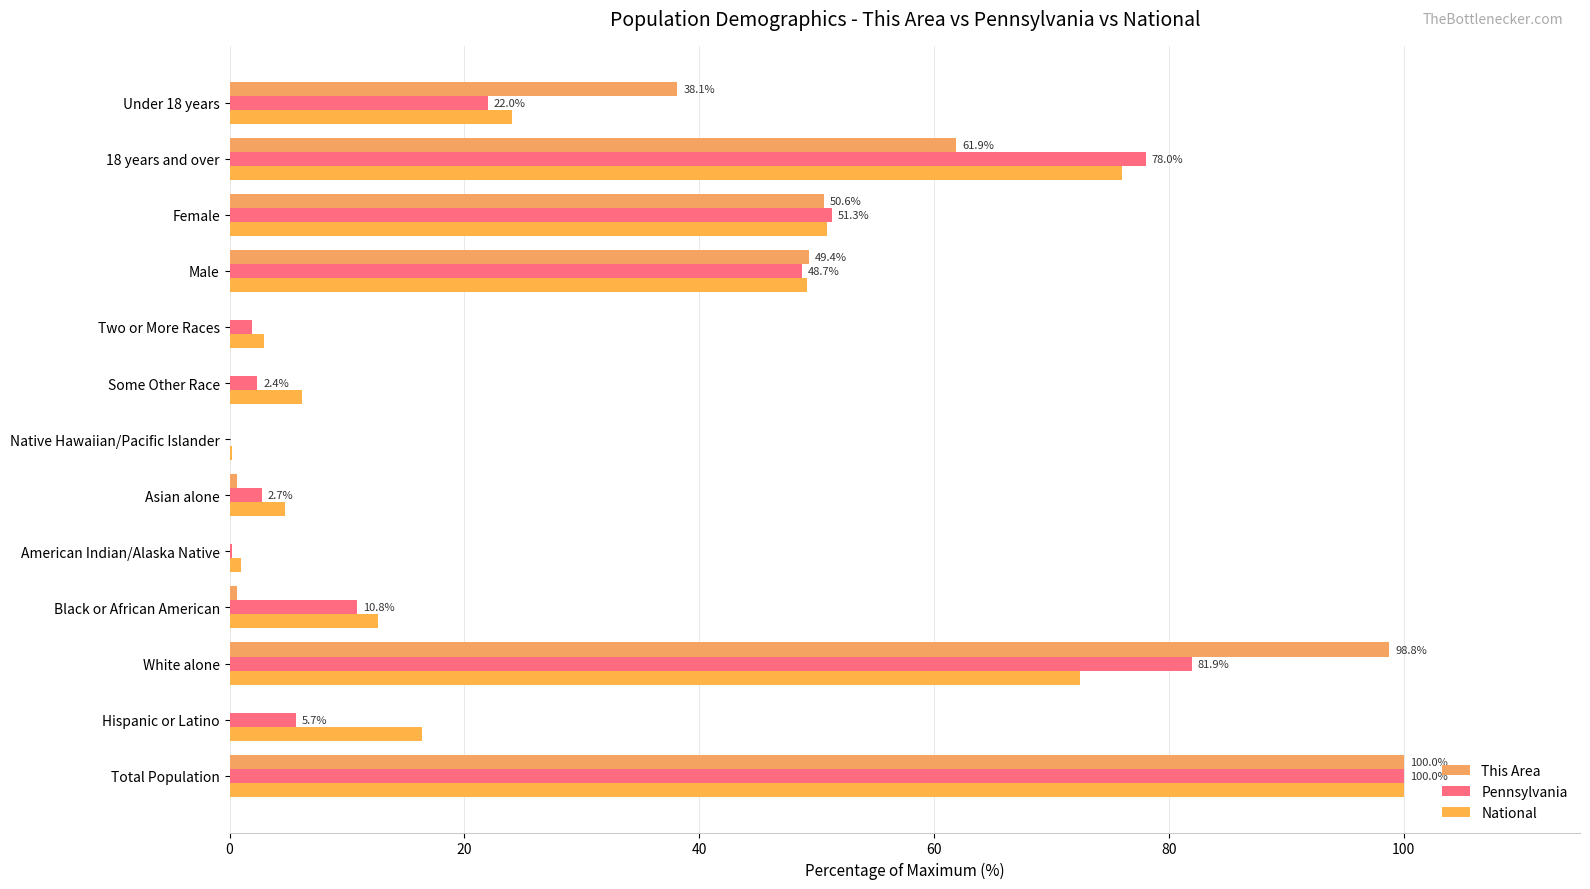

Which series has the widest spread of values?

This Area